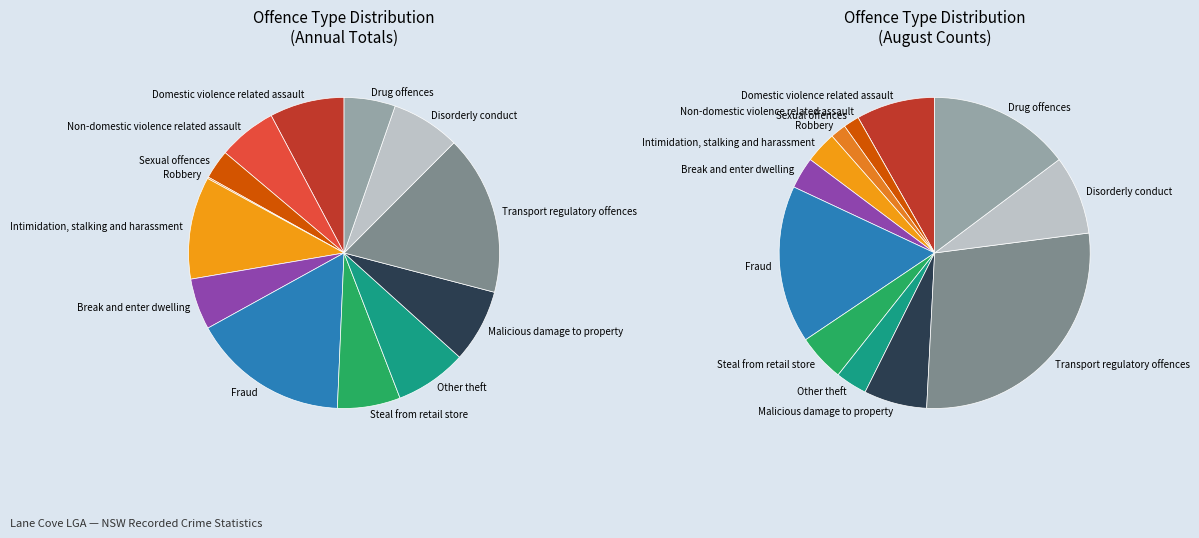

Count the number of slices in the pie.

13